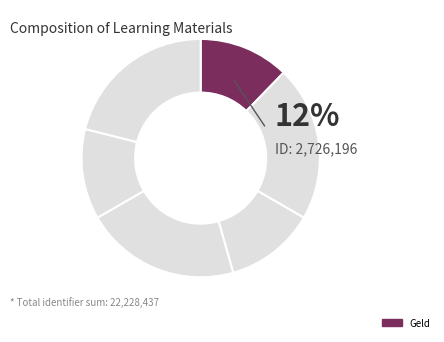

How many slices are in this pie chart?

6